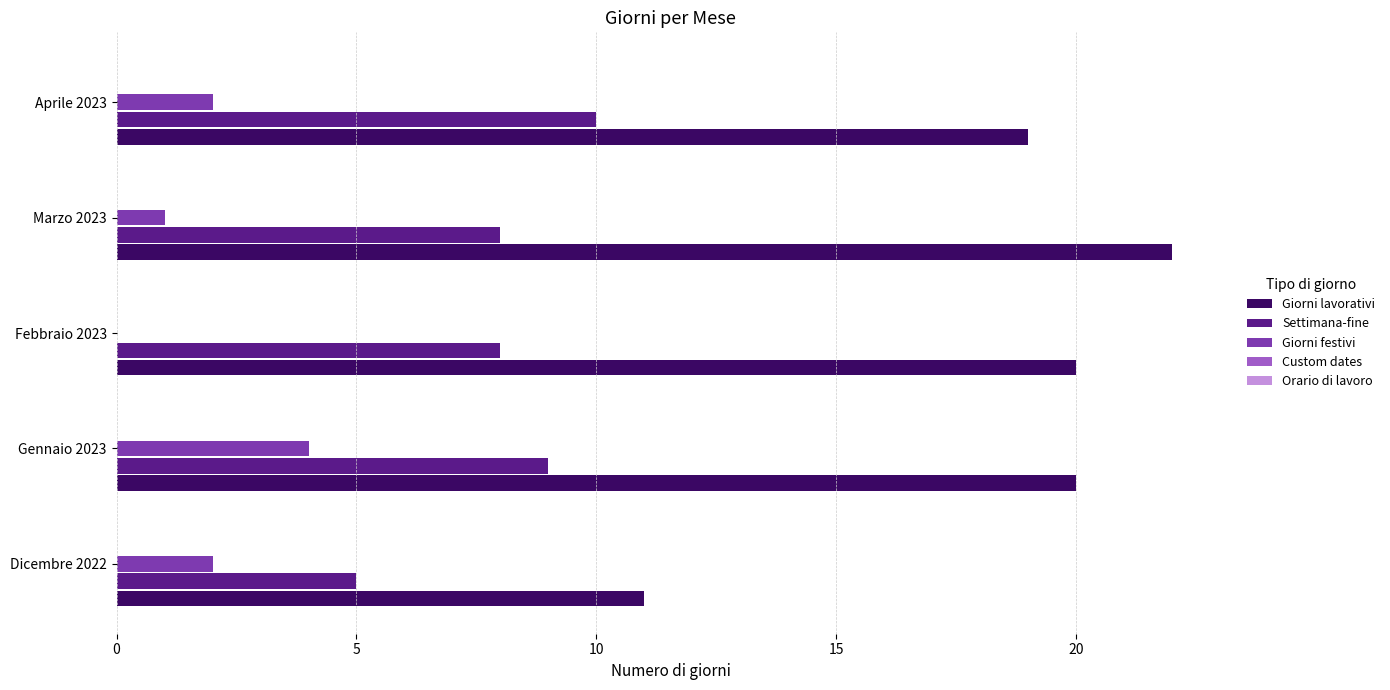

At which category is the sum across all series the highest?

Gennaio 2023